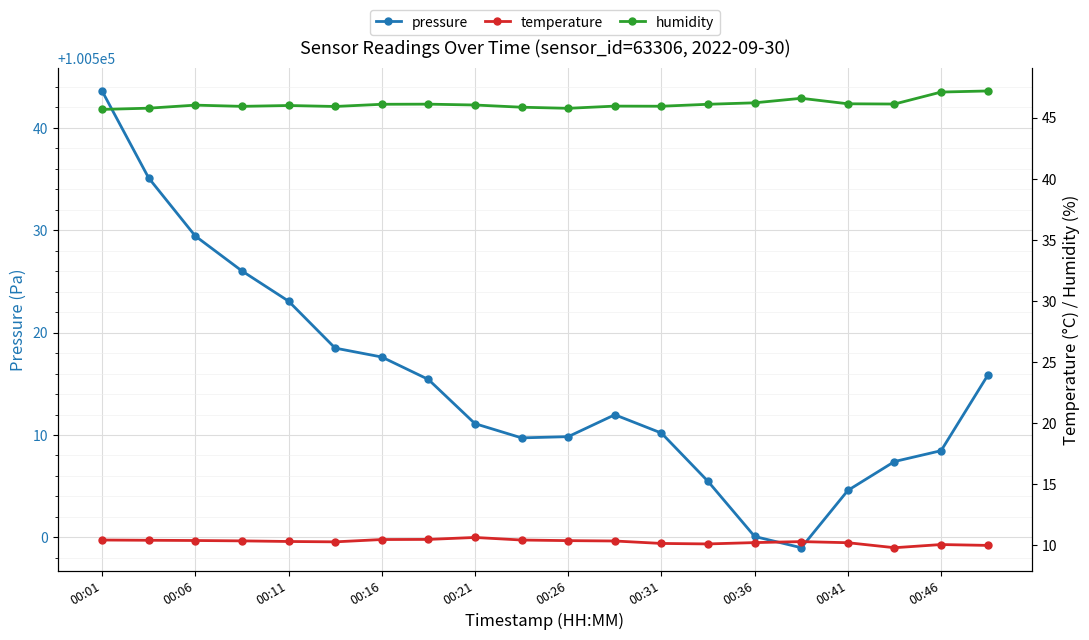

Which series has the widest spread of values?

pressure